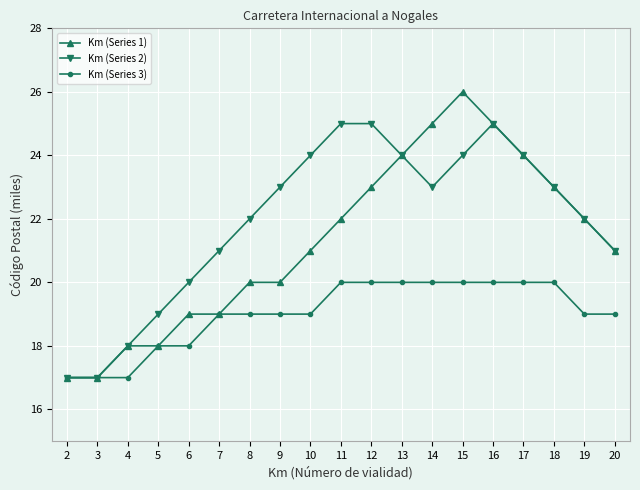

Is it true that Km (Series 3) equals 12 at 8?

False